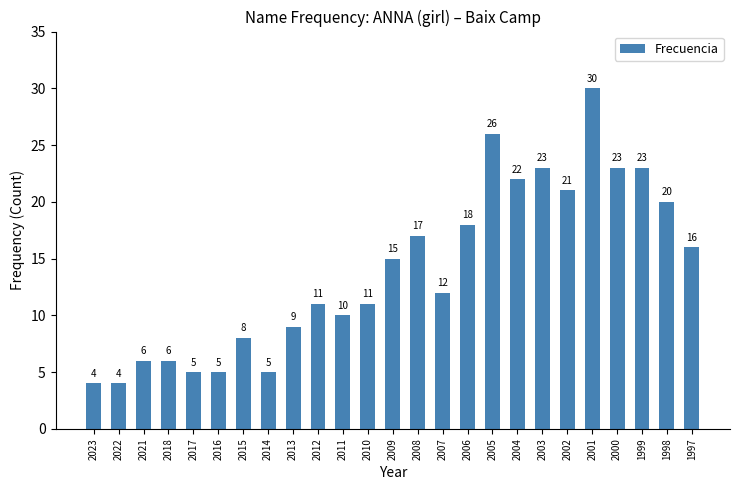

Reading left to right, list all the values displayed in this chart.

2023=4	2022=4	2021=6	2018=6	2017=5	2016=5	2015=8	2014=5	2013=9	2012=11	2011=10	2010=11	2009=15	2008=17	2007=12	2006=18	2005=26	2004=22	2003=23	2002=21	2001=30	2000=23	1999=23	1998=20	1997=16